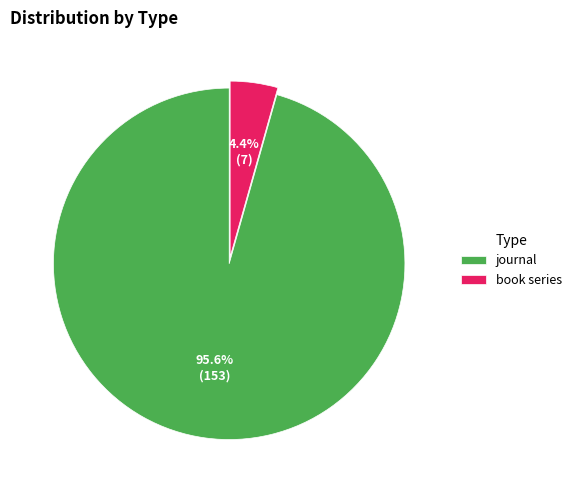

To the nearest percent, what is the difference between the largest and smallest slice percentages?

91%